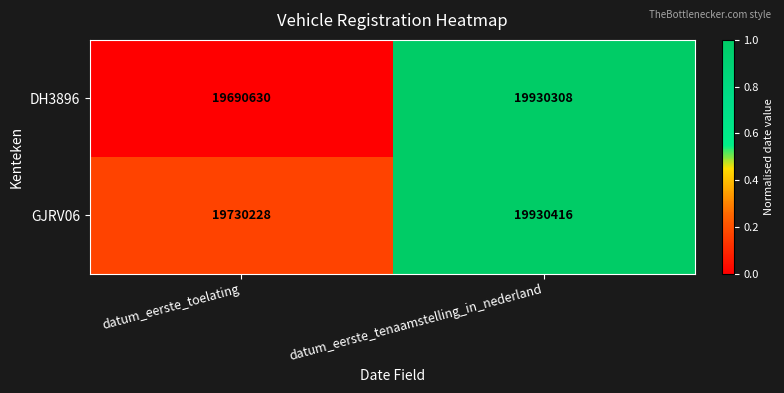

What is the difference between the DH3896 values at datum_eerste_tenaamstelling_in_nederland and datum_eerste_toelating?

239678